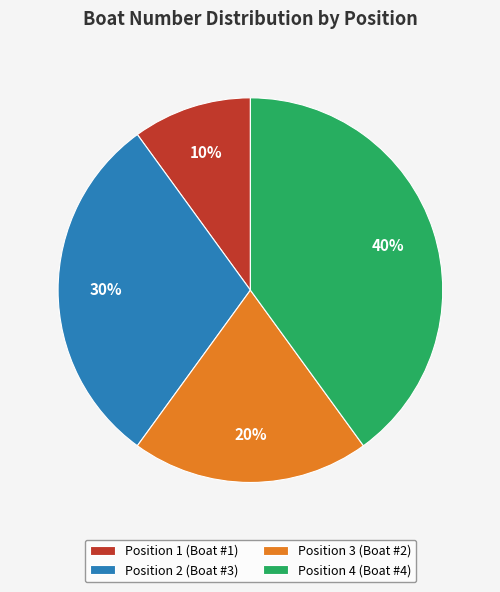

The Position 3 (Boat #2) slice represents 20% of the pie. True or false?

True